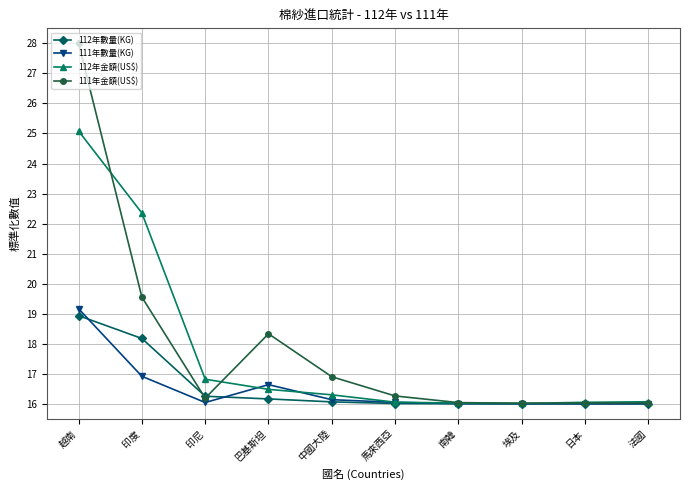

Where is the first local minimum for 111年金額(US$)?

印尼